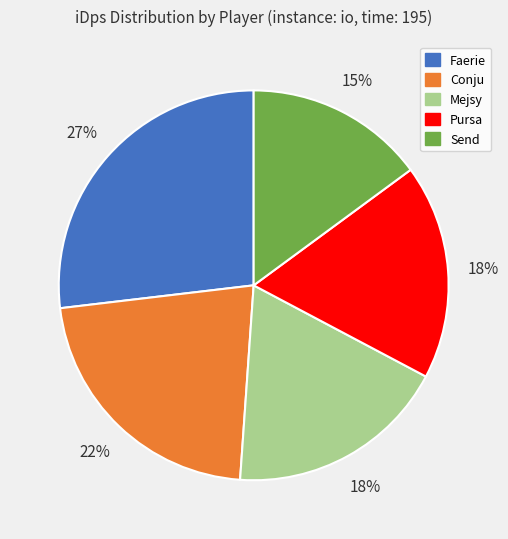

To the nearest percent, what portion does Faerie represent?

27%